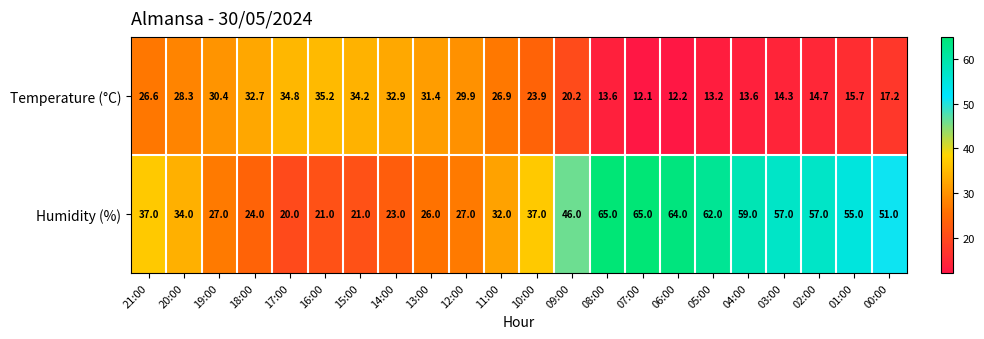

Between 19:00 and 15:00, which series saw the biggest shift?

Humidity (%)